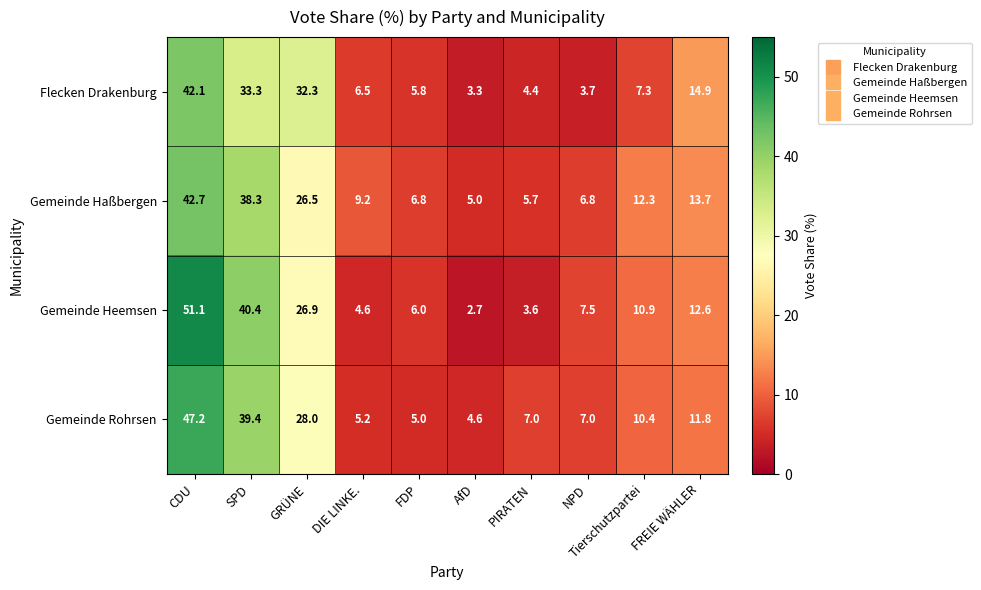

Which series has the widest spread of values?

Gemeinde Heemsen